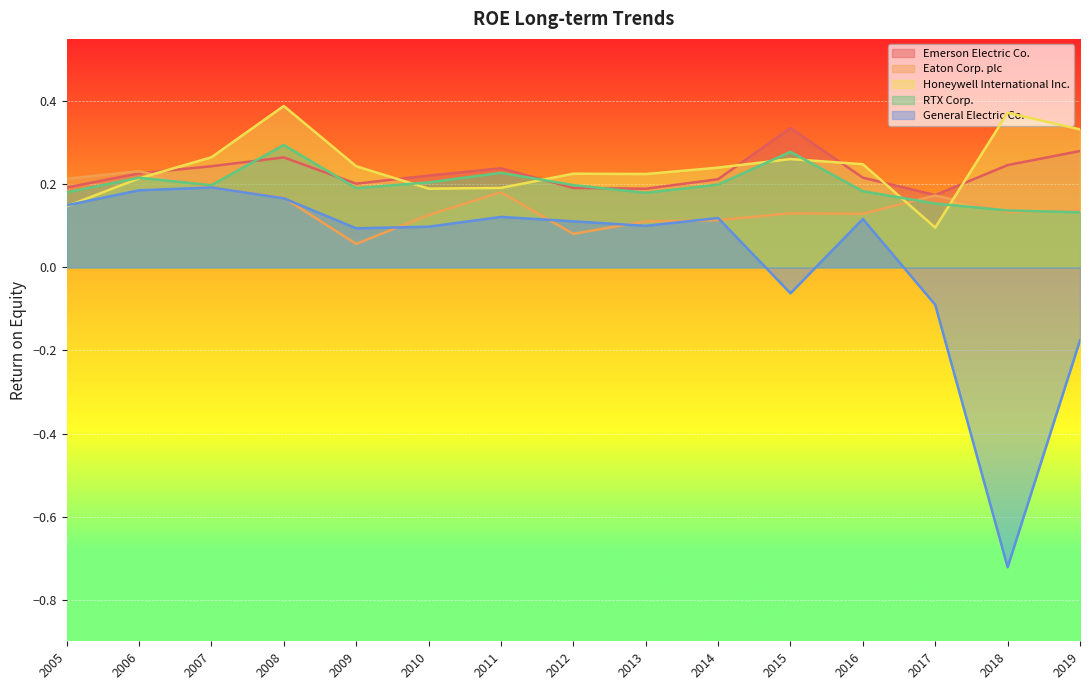

List the series in order of their peak value, lowest first.

General Electric Co., Eaton Corp. plc, RTX Corp., Emerson Electric Co., Honeywell International Inc.